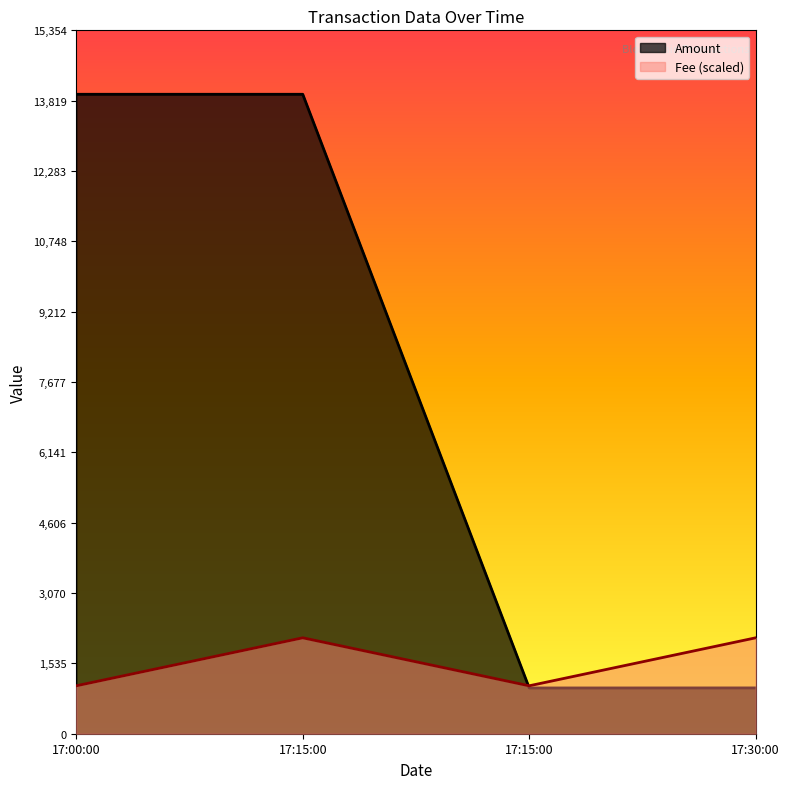

Read the Amount value at 17:30:00.

1000.0